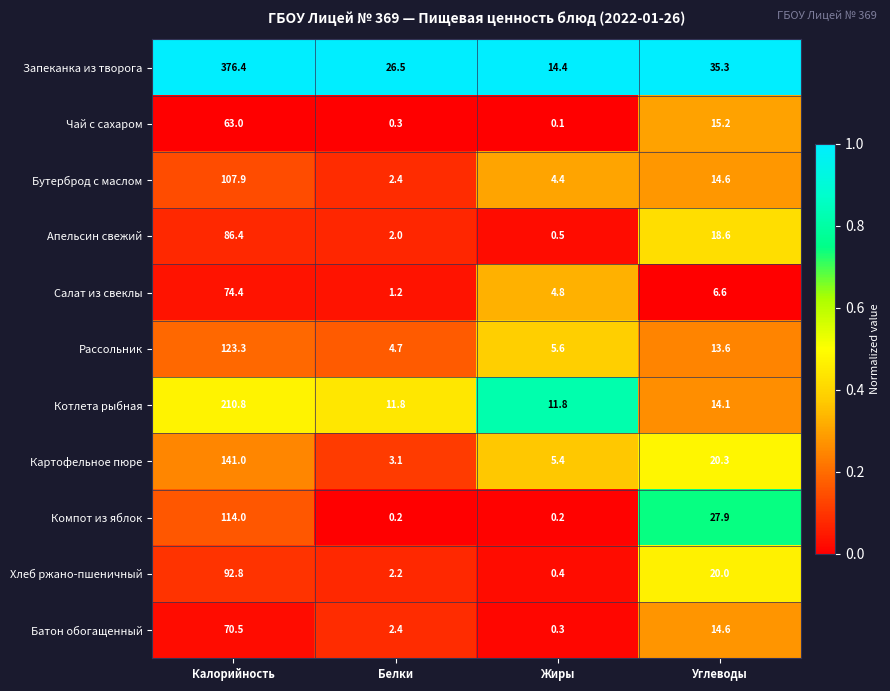

Which series changed the most between Калорийность and Углеводы?

Запеканка из творога